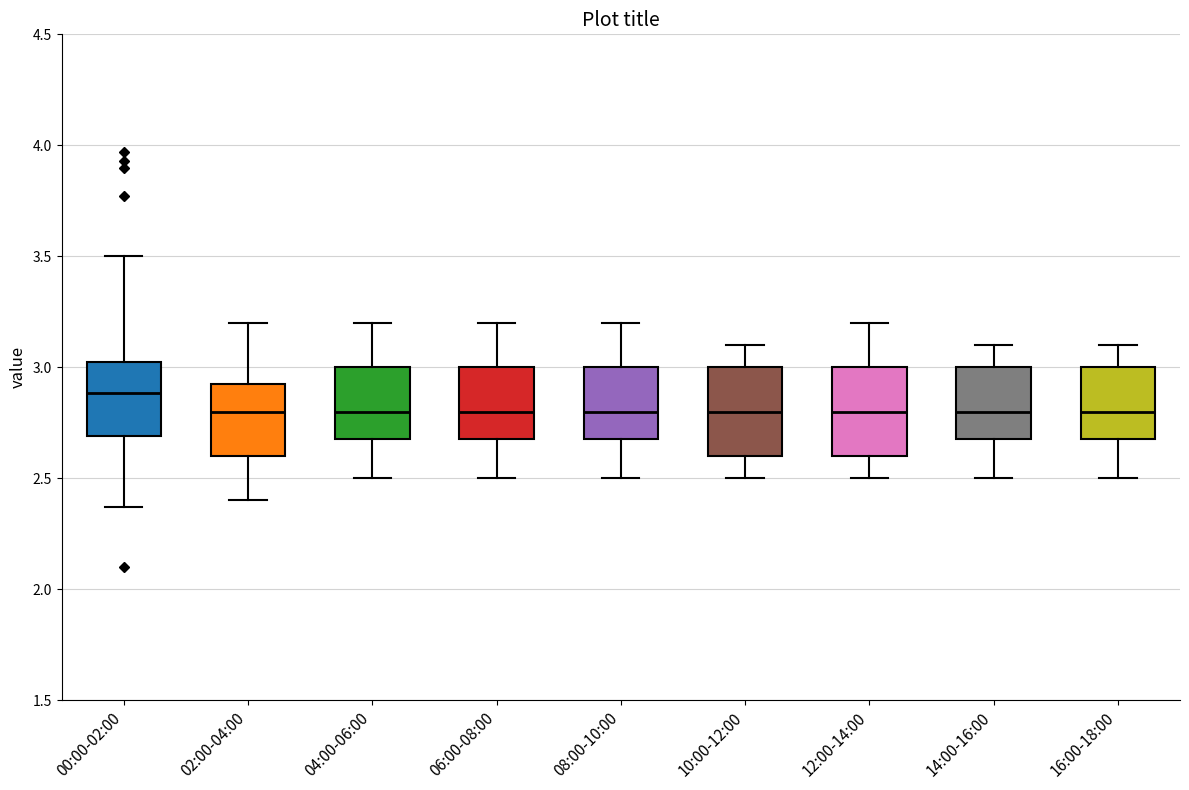

Where does the lower whisker of the box for 14:00-16:00 end on the y-axis? The values are not printed on the chart, so give them approximately, as read against the axis.

2.50